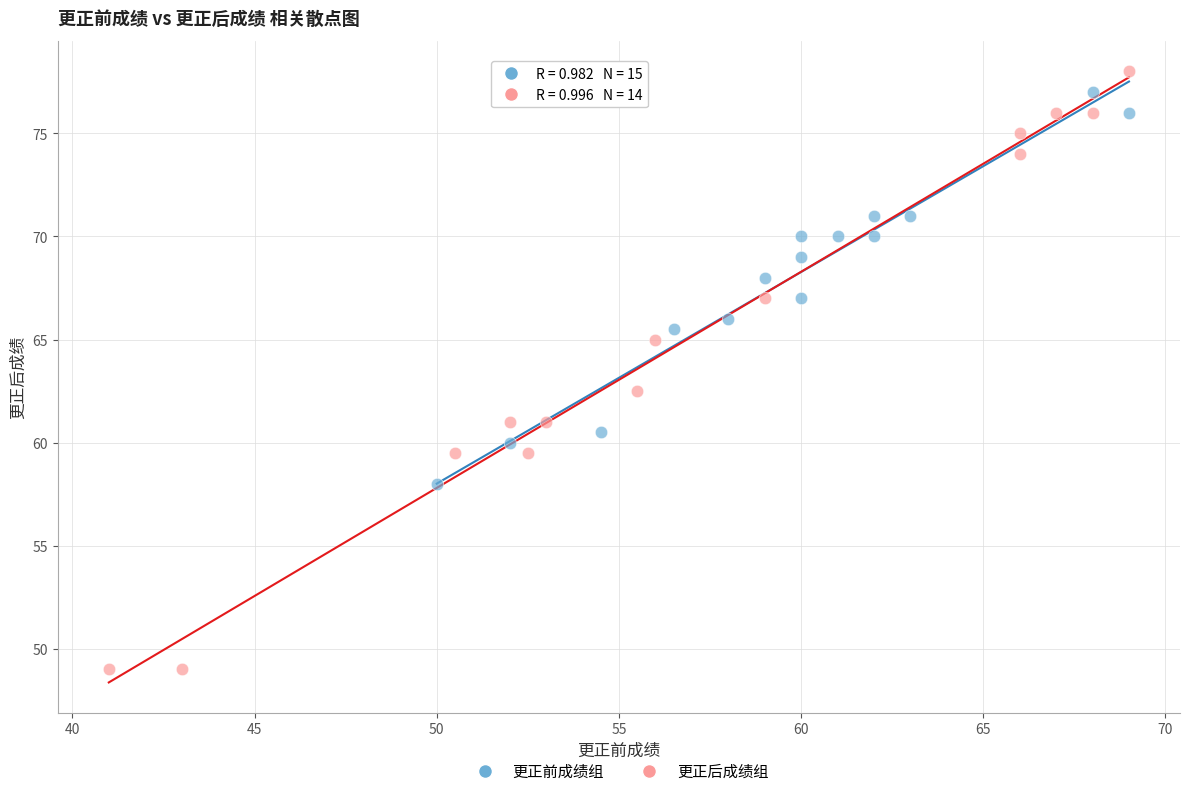

Which series reaches the maximum Y coordinate?

更正后成绩组